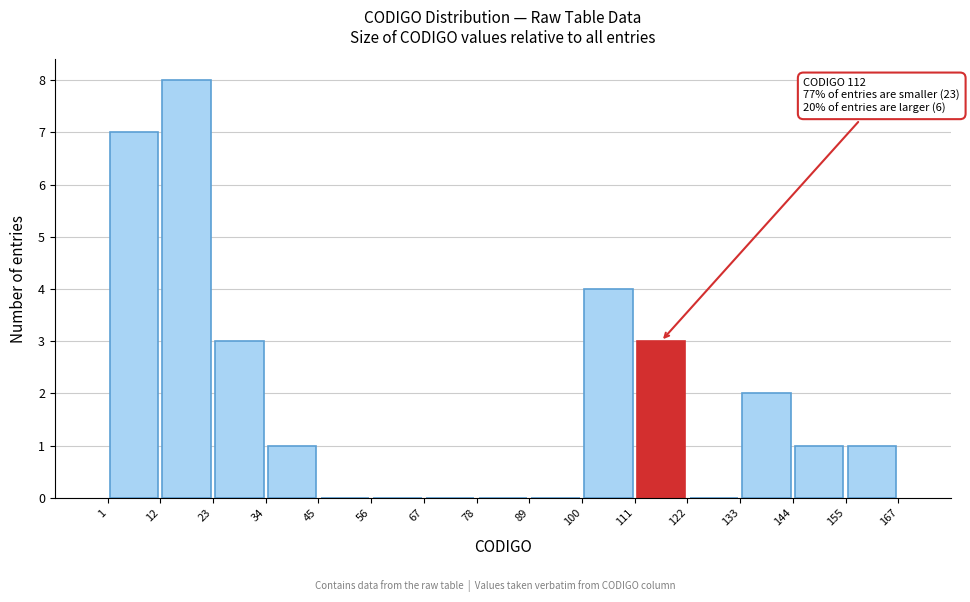

Which range on the x-axis has the tallest bar?

12 to 23